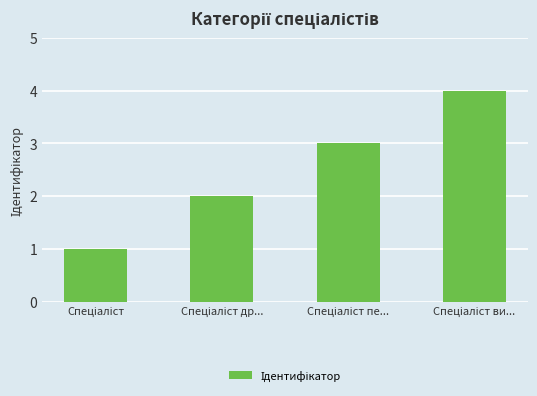

What is the difference between the maximum and minimum values?

3